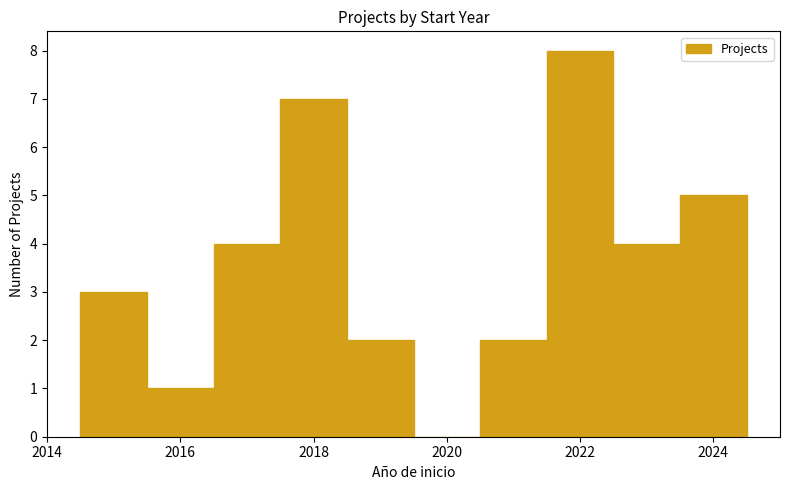

Reading left to right, transcribe this chart: for each bar, give the range it covers on the x-axis and its height. Neither the bar edges nor the heights are printed on the chart, so give them approximately, as read against the axes.

2014.5 to 2015.5: 3
2015.5 to 2016.5: 1
2016.5 to 2017.5: 4
2017.5 to 2018.5: 7
2018.5 to 2019.5: 2
2019.5 to 2020.5: 0
2020.5 to 2021.5: 2
2021.5 to 2022.5: 8
2022.5 to 2023.5: 4
2023.5 to 2024.5: 5